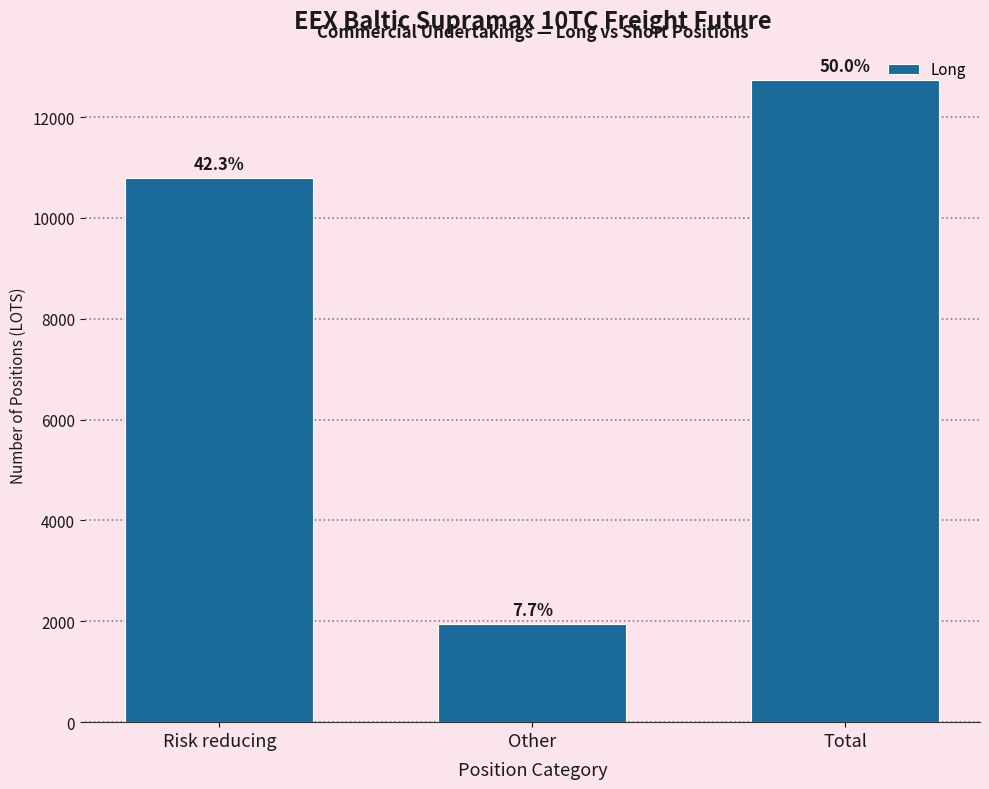

Are the bars horizontal?

No